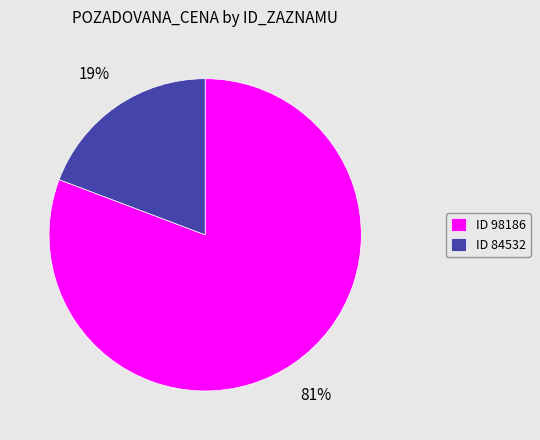

Which slice represents more than half of the pie?

ID 98186